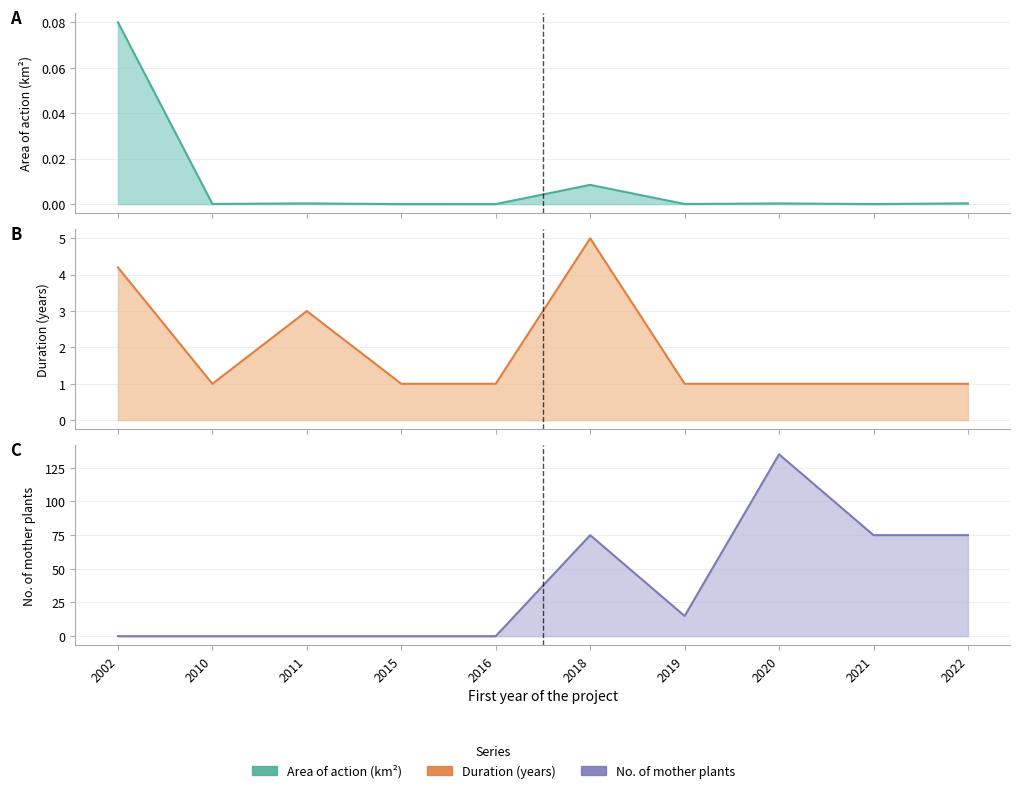

Which series ends up on top after the final intersection of No. of mother plants and Area of action (km2)?

No. of mother plants